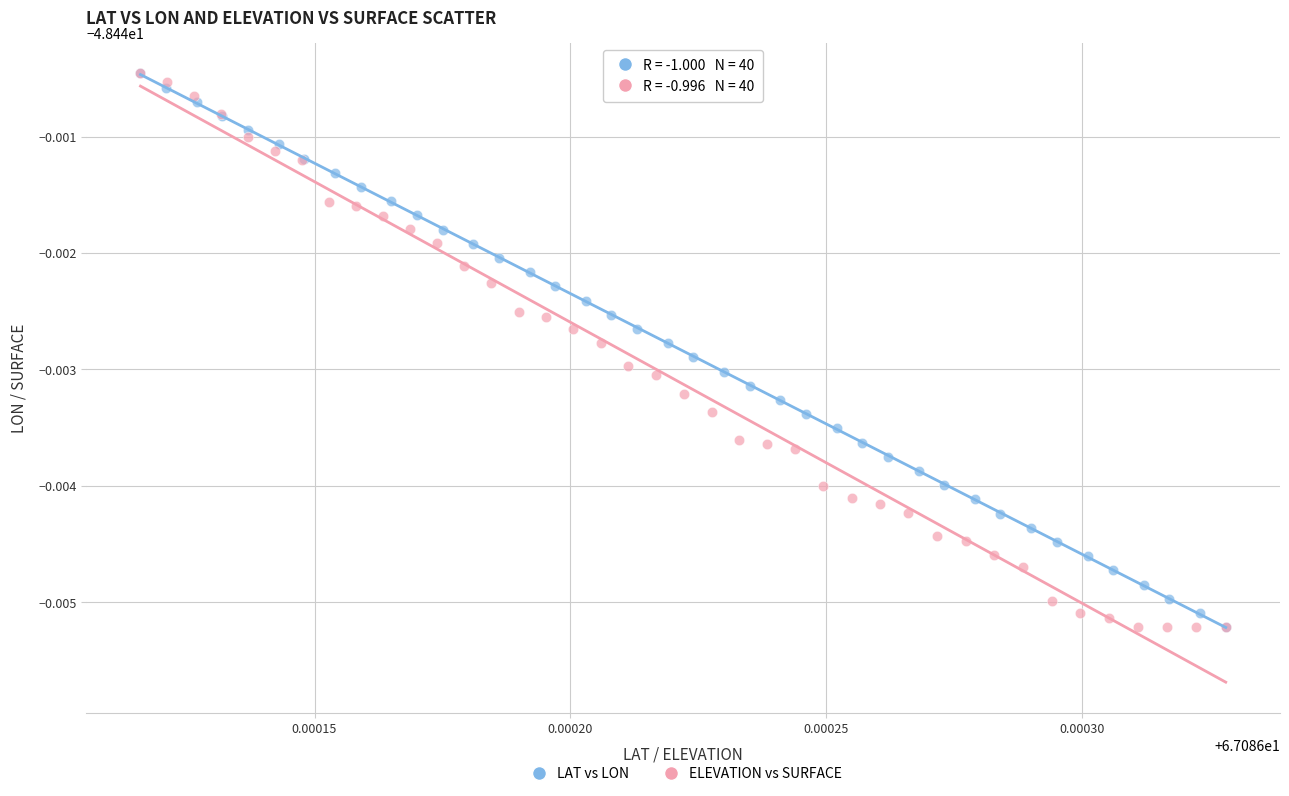

What are all the series names shown in the legend?

LAT vs LON, ELEVATION vs SURFACE